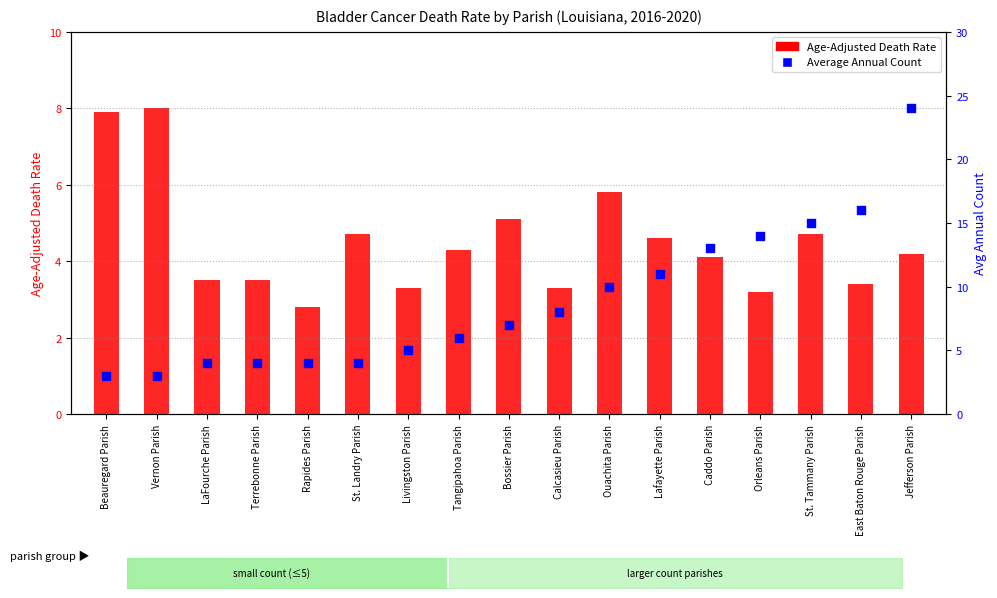

Which series contains the highest Y value?

Average Annual Count